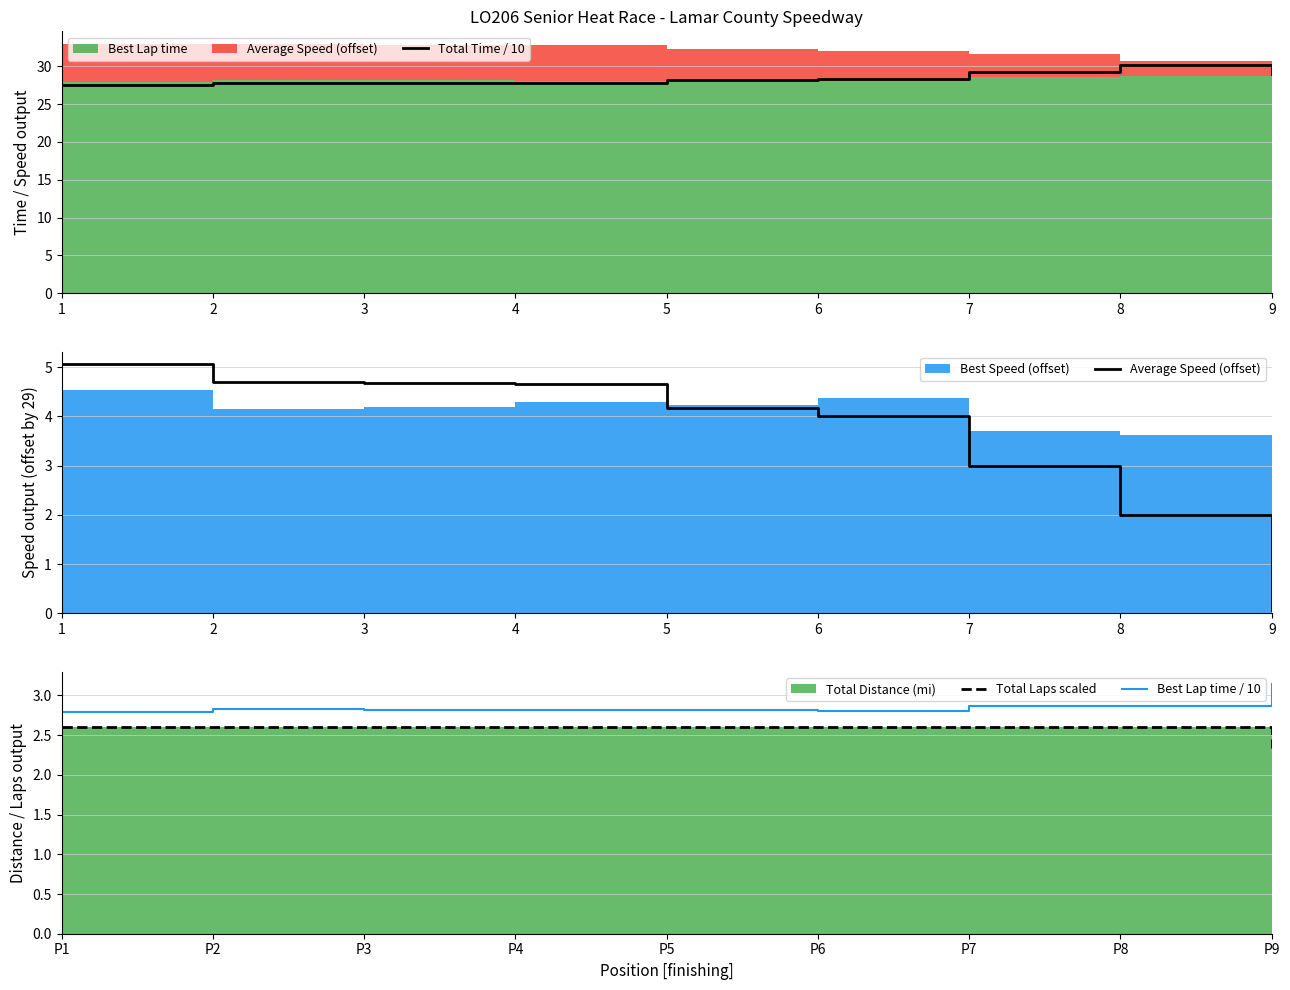

How many interior local peaks does the Best Lap time / 10 series have?

2